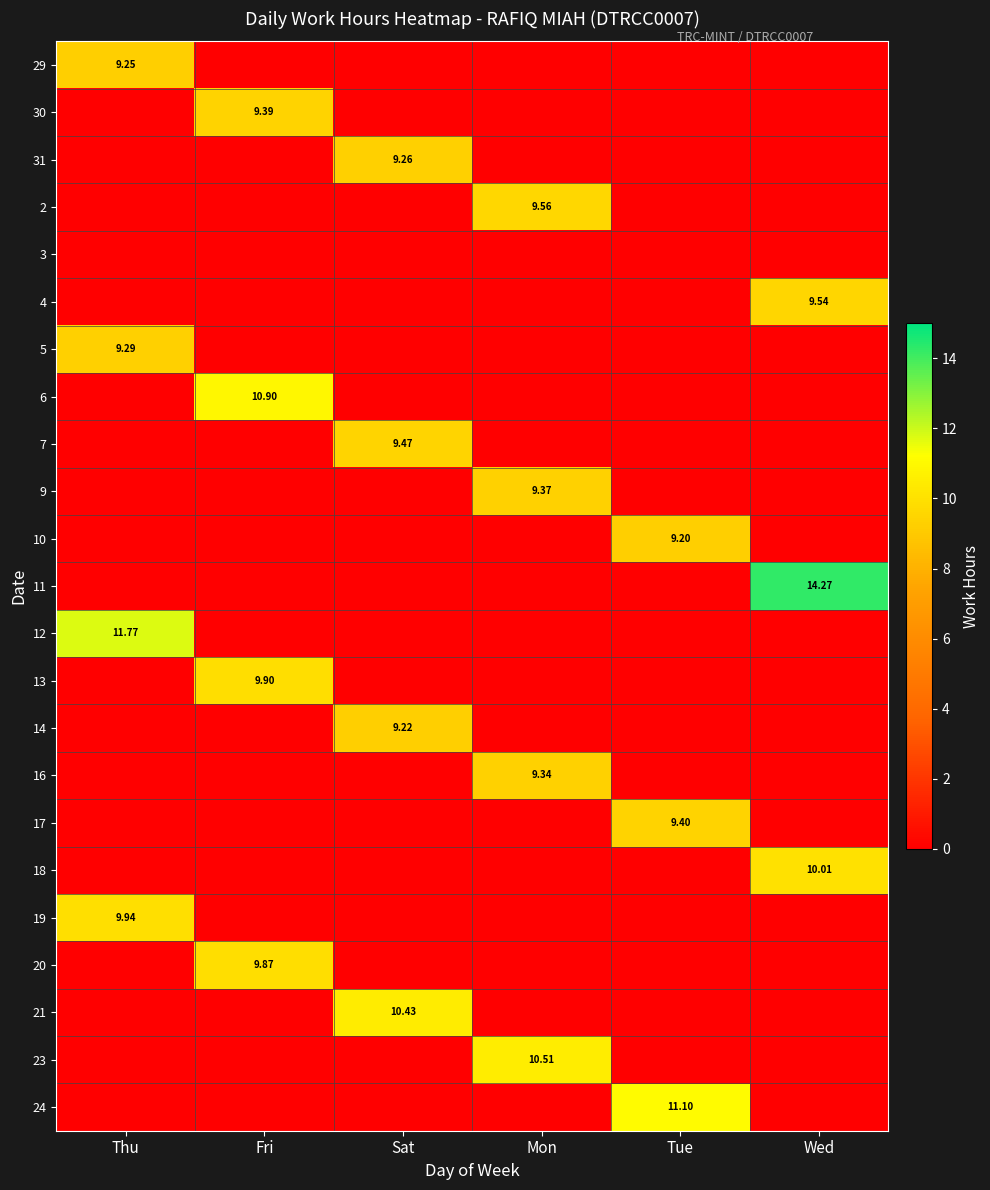

How many data points does each series have?

6